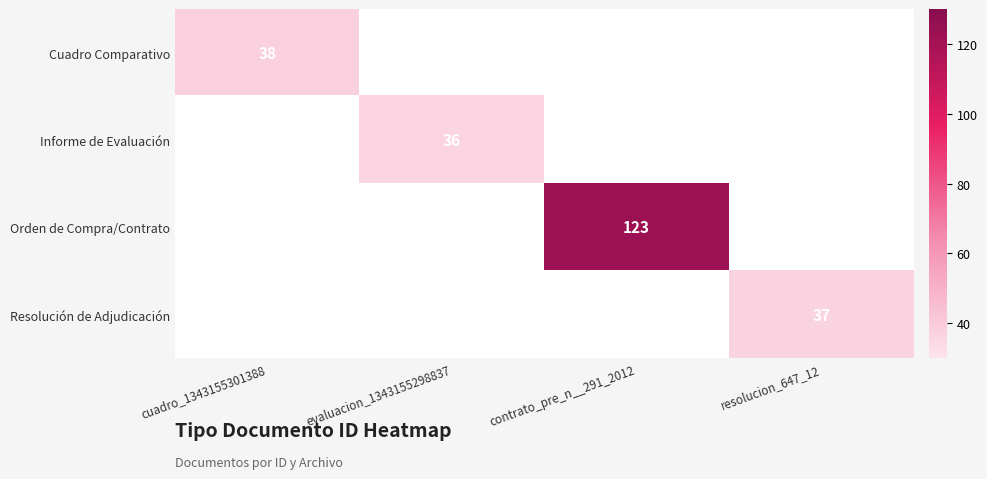

True or false: Cuadro Comparativo has a value of 57 at cuadro_1343155301388.

False